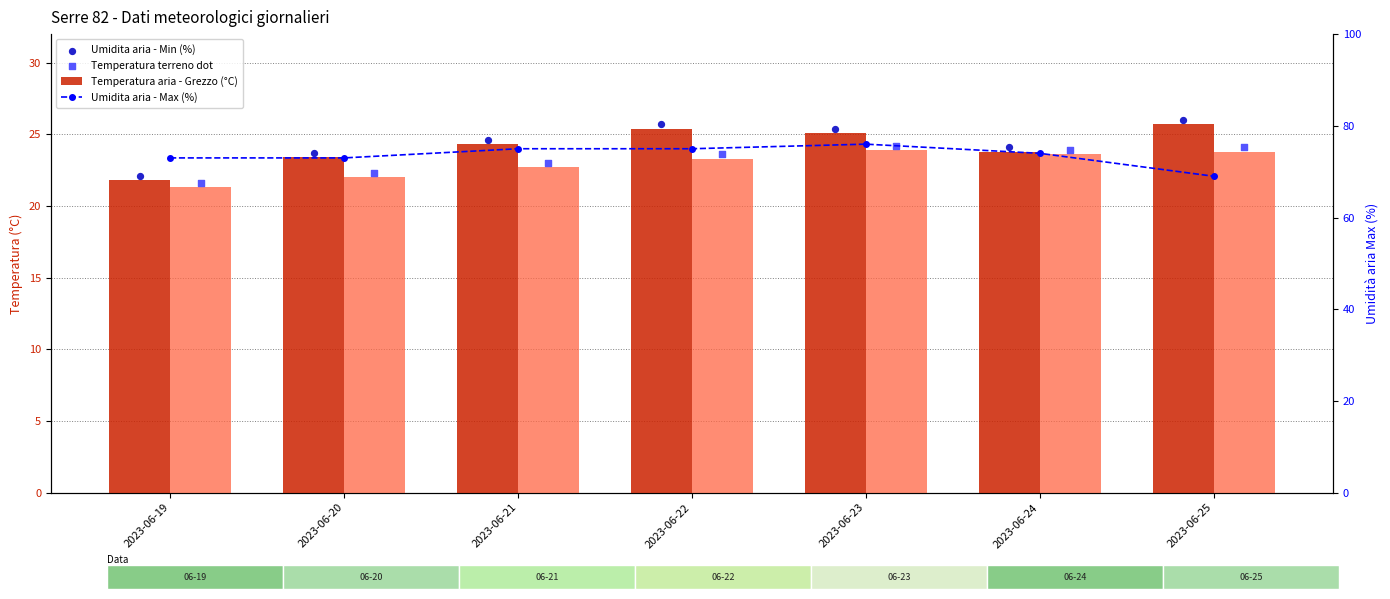

What is the total value across all series at 2023-06-22?

123.7